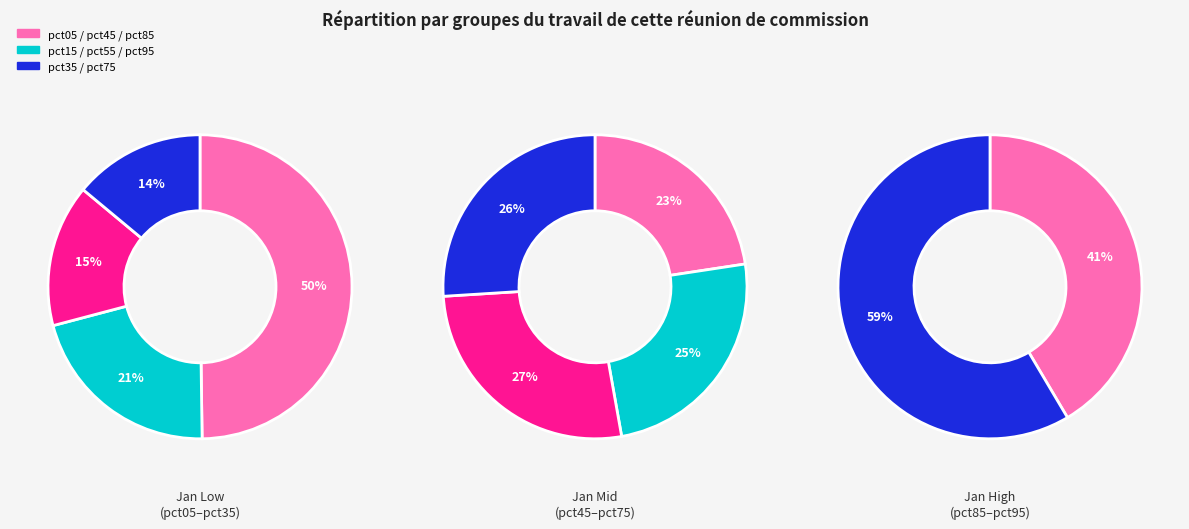

How many segments does this pie chart have?

10